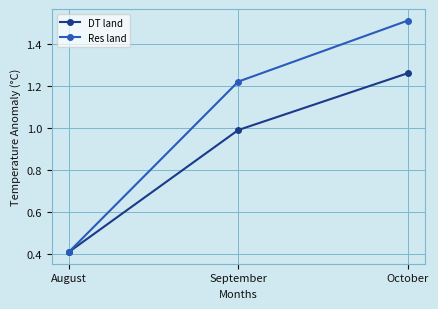

What is the minimum value for Res land?

0.4